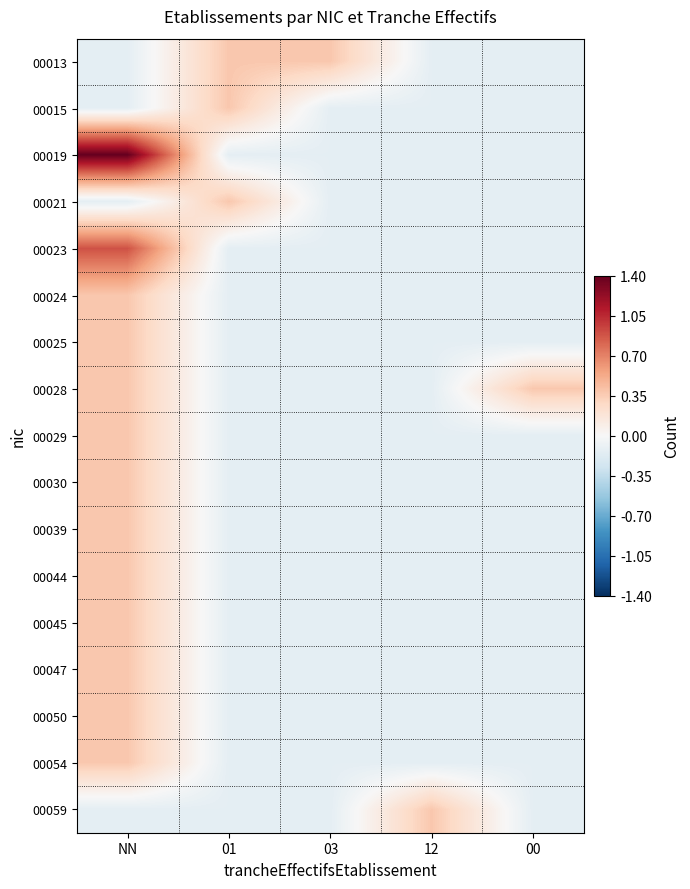

Which series has the largest range (max minus min)?

00019